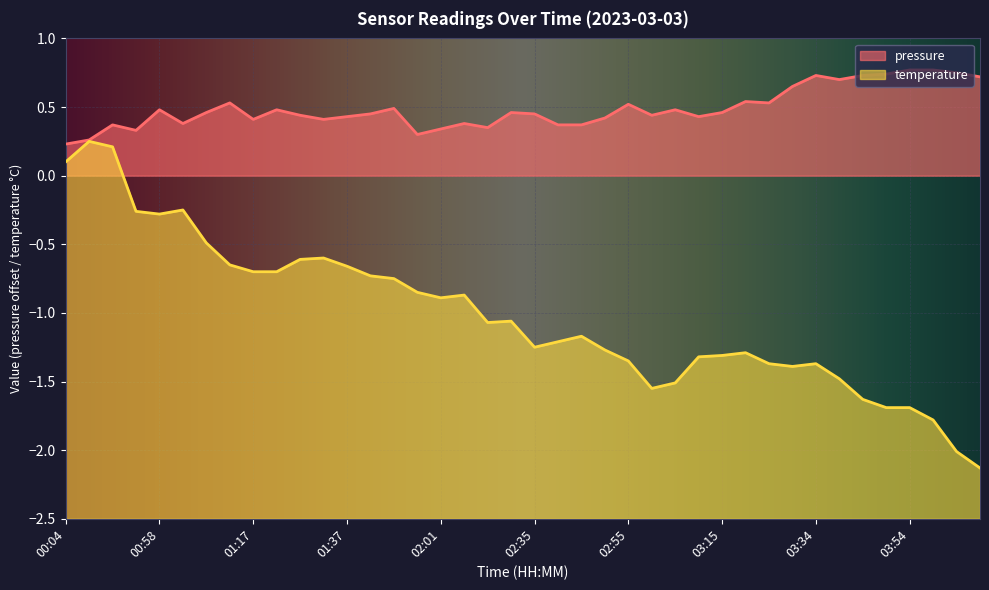

How many lines are shown in the chart?

2